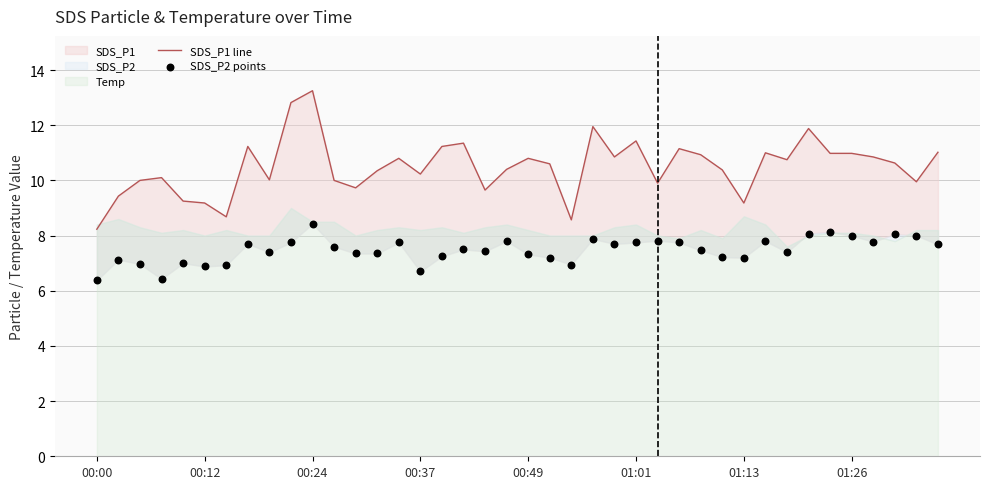

Which series contains the highest Y value?

SDS_P1 line